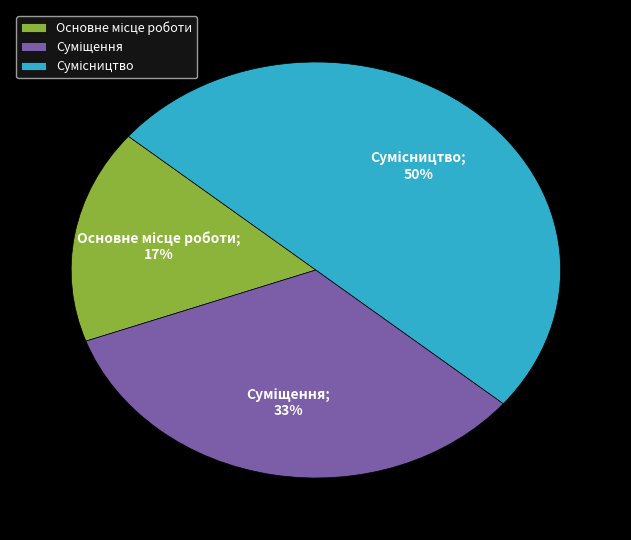

To the nearest percent, what is the difference between the largest and smallest slice percentages?

33%